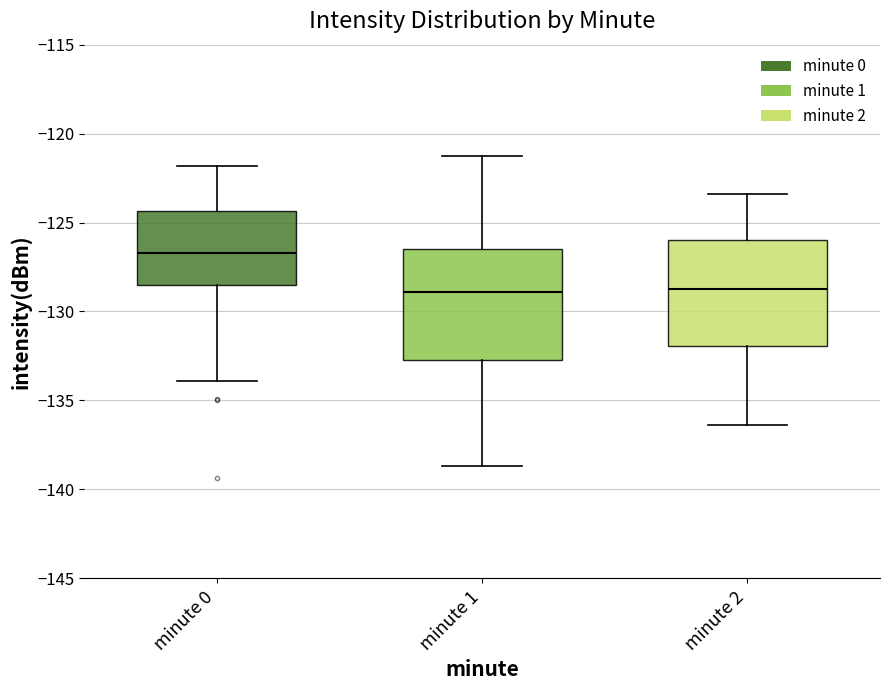

Reading left to right, transcribe this box plot: for each box, give where its median line is, the range the box spans, and where its two whiskers end, as read against the y-axis. The values are not printed on the chart, so give them approximately, as read against the axis.

minute 0: median -126.5, box -128.5 to -124.5, whiskers -134.0 to -122.0
minute 1: median -129.0, box -132.5 to -126.5, whiskers -138.5 to -121.5
minute 2: median -128.5, box -132.0 to -126.0, whiskers -136.5 to -123.5